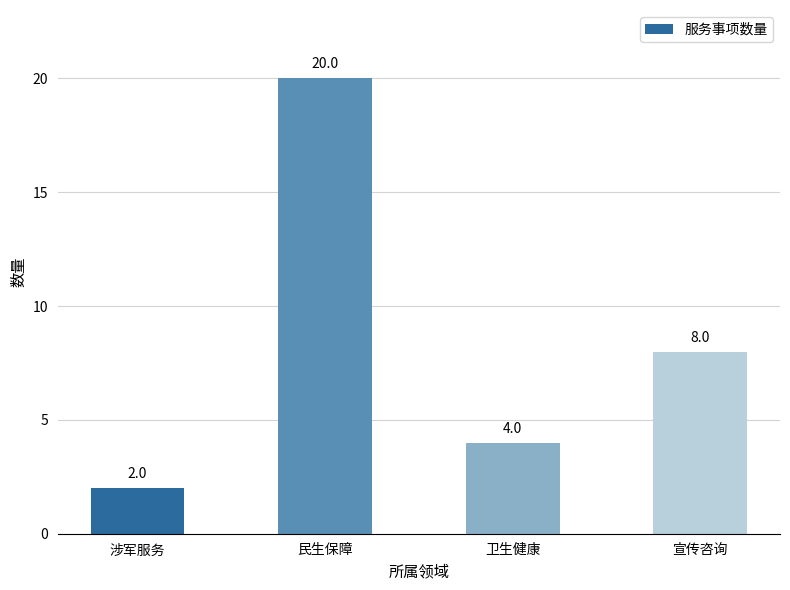

What is the label of the 2nd bar from the left?

民生保障